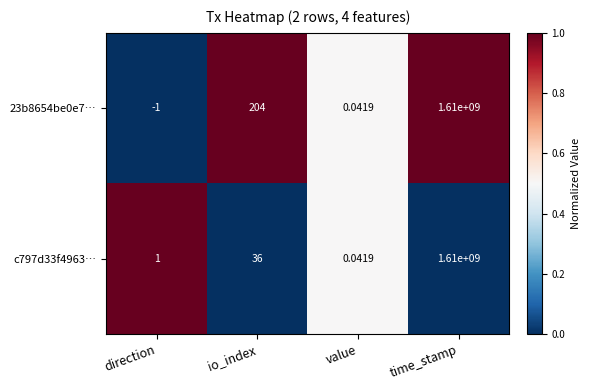

List the labels in order of c797d33f4963… value, smallest first.

value, direction, io_index, time_stamp